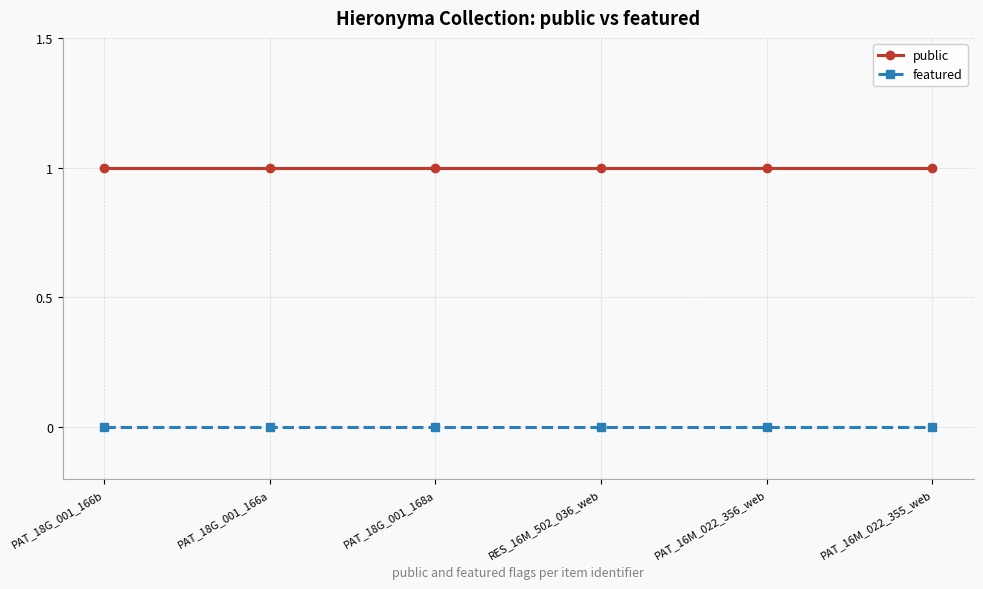

The public series shows 1 at PAT_16M_022_355_web. True or false?

True